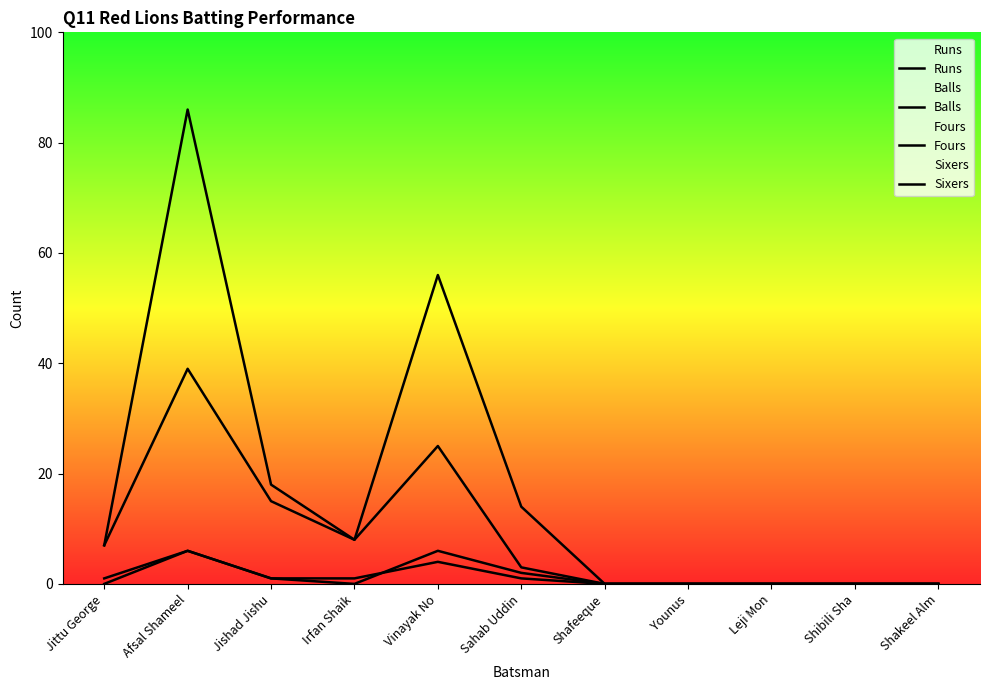

The Sixers series shows 1 at Sahab Uddin. True or false?

True